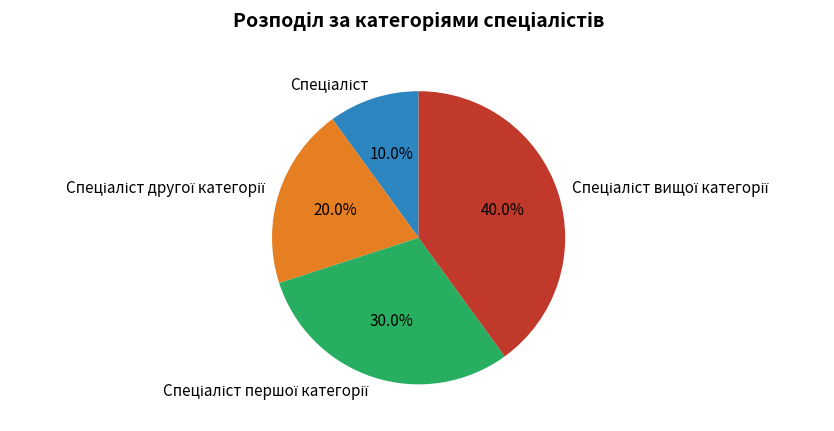

Is there any slice that represents more than half of the pie?

No